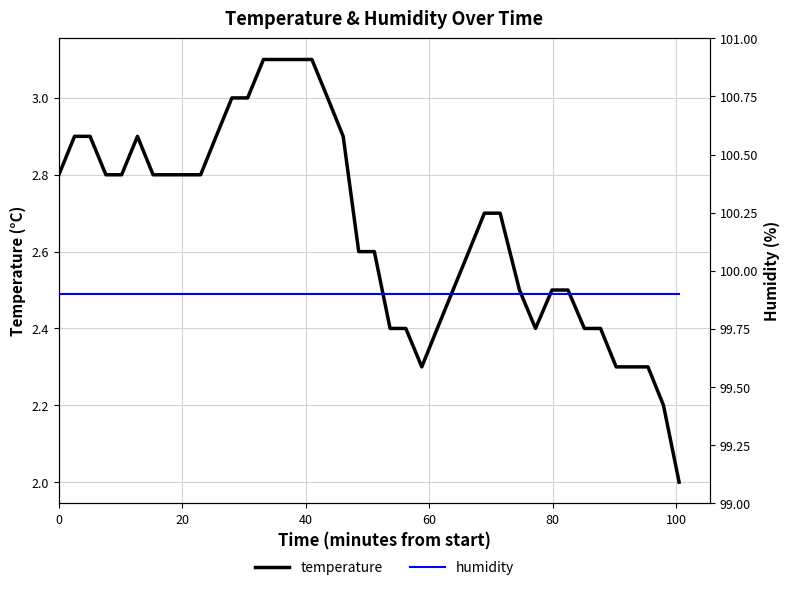

What is the maximum value for temperature?

3.1